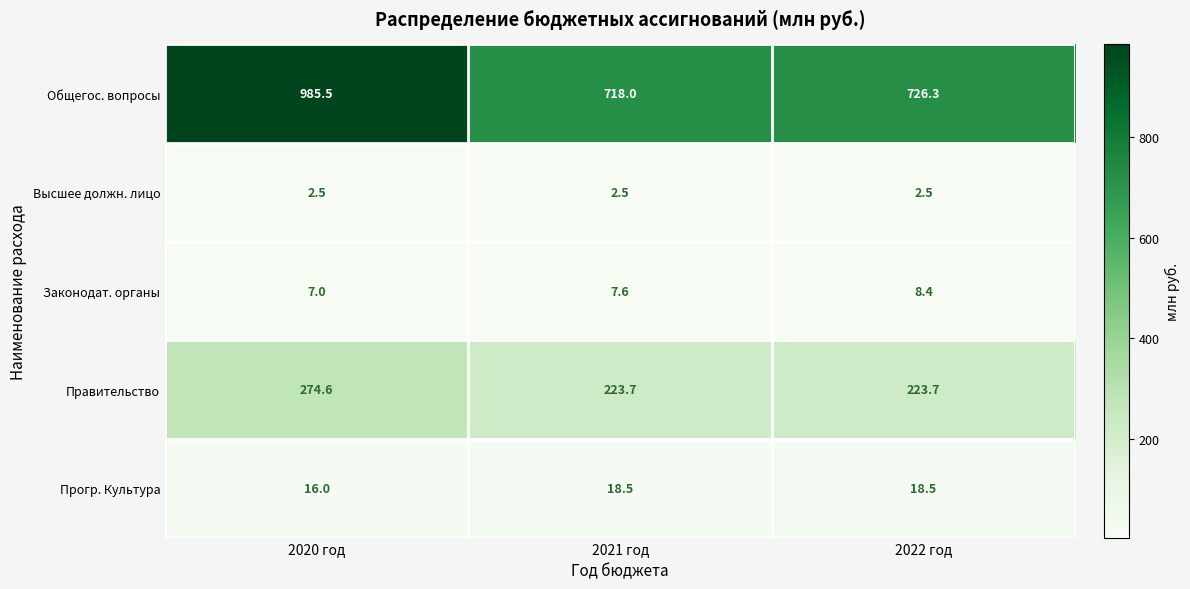

Reading right to left, extract all data points from this chart.

Общегос. вопросы: 726.3	718.0	985.5
Высшее должн. лицо: 2.5	2.5	2.5
Законодат. органы: 8.4	7.6	7.0
Правительство: 223.7	223.7	274.6
Прогр. Культура: 18.5	18.5	16.0